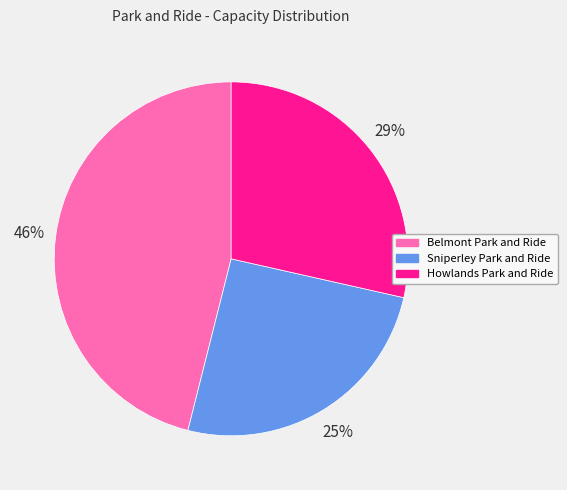

Combined, do Sniperley Park and Ride and Belmont Park and Ride account for over 50%?

Yes